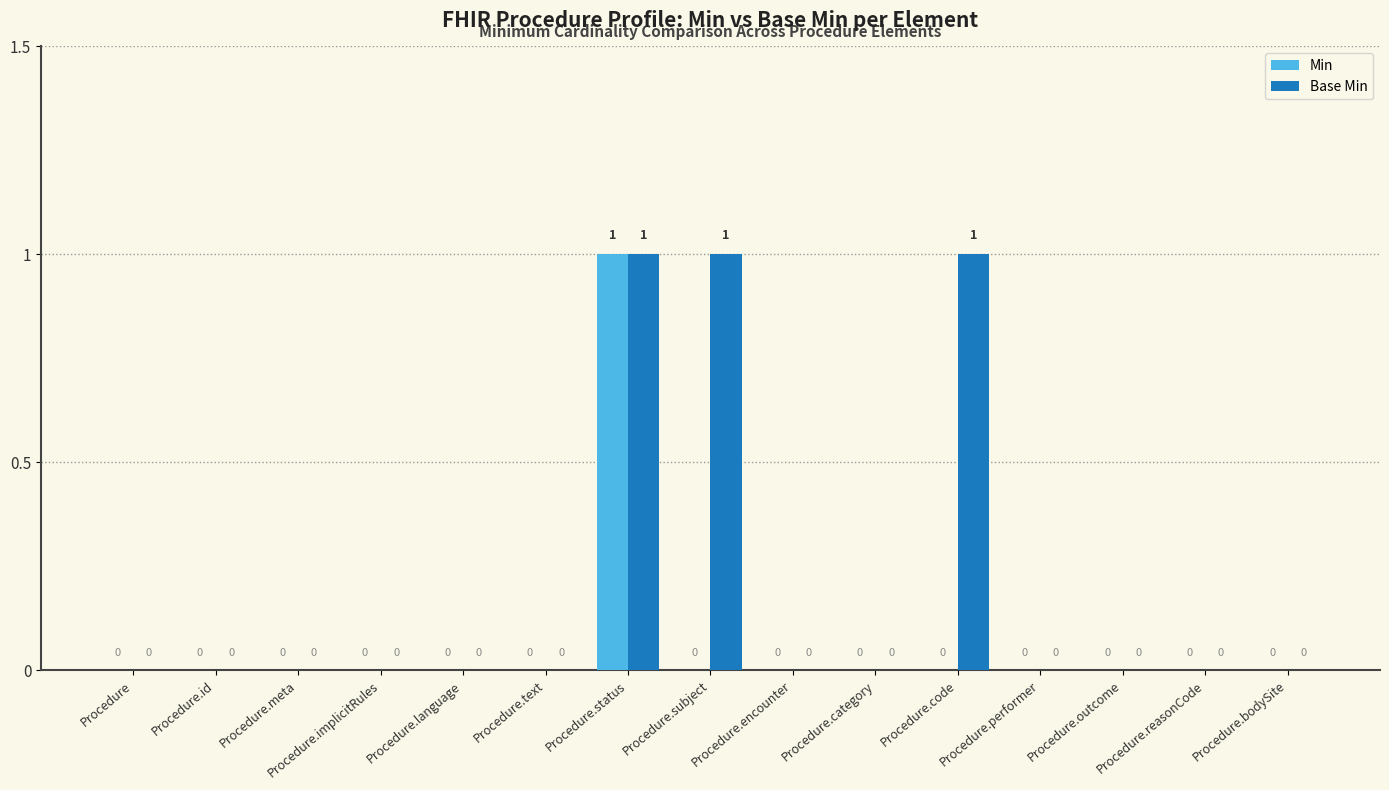

Which series changed the most between Procedure.subject and Procedure.category?

Base Min